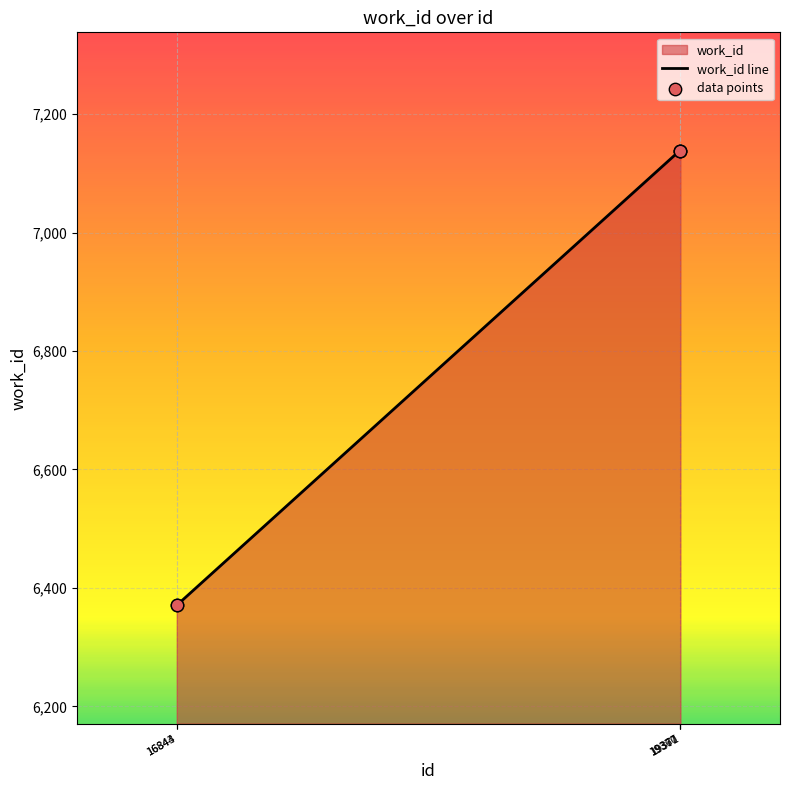

At which category is the sum across all series the highest?

19367